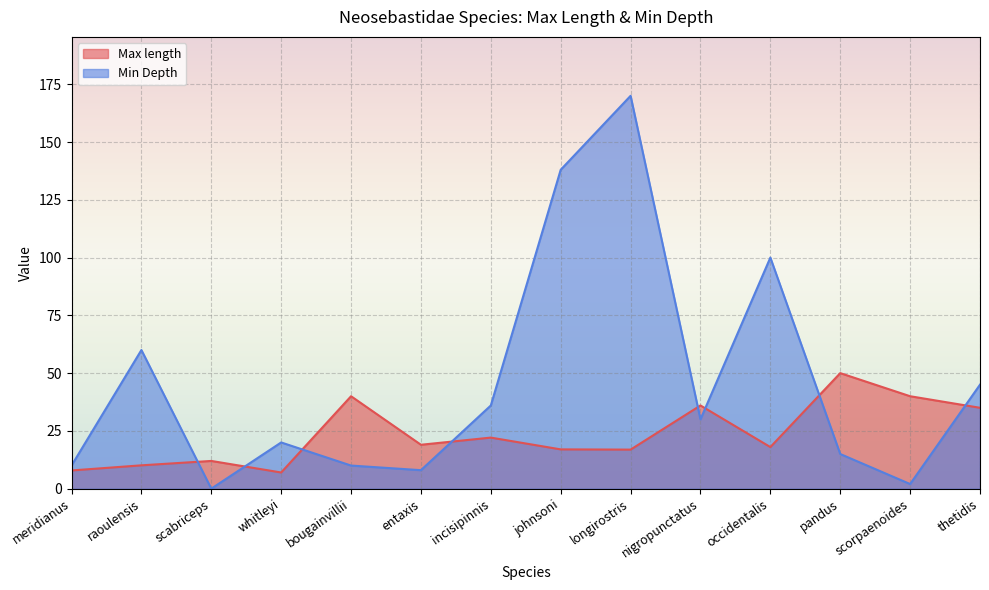

Which series has the largest total across all categories?

Min Depth